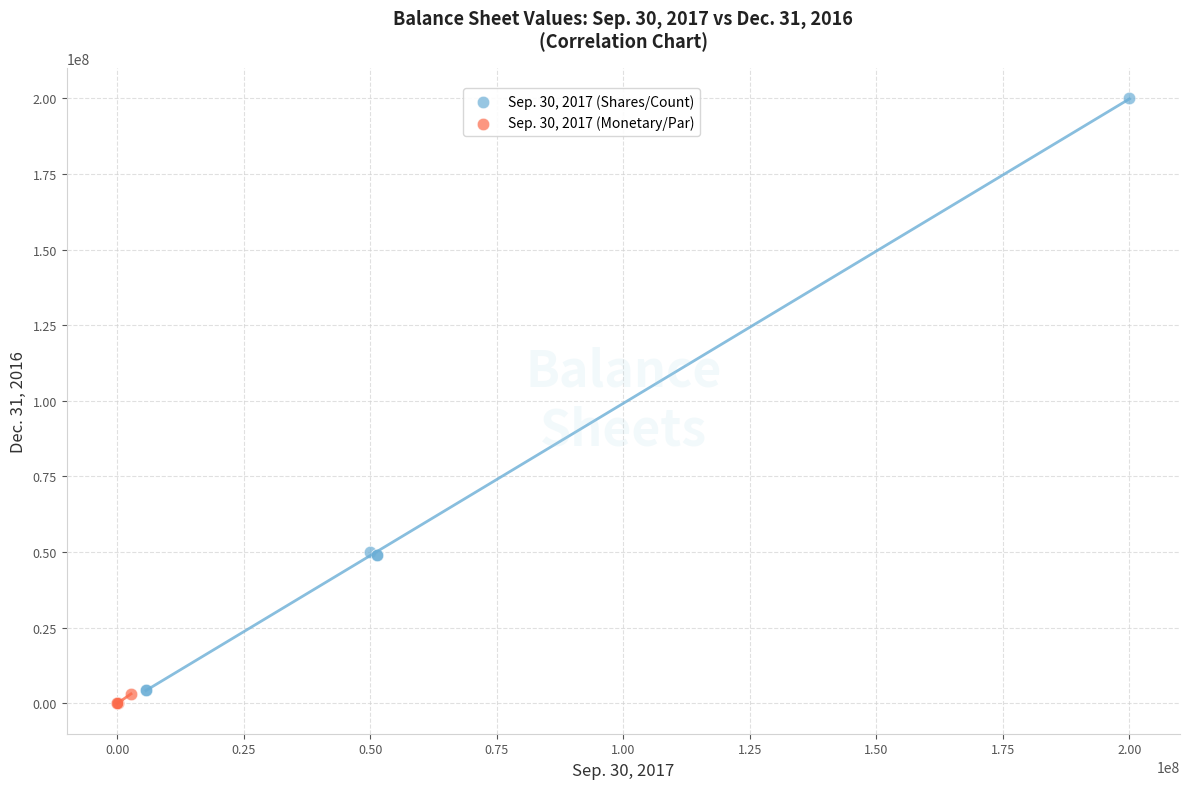

Which series contains the highest Y value?

Sep. 30, 2017 (Shares/Count)